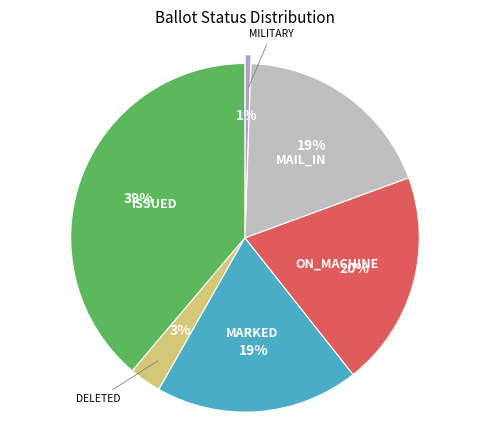

Does MILITARY represent more than half of the total?

No